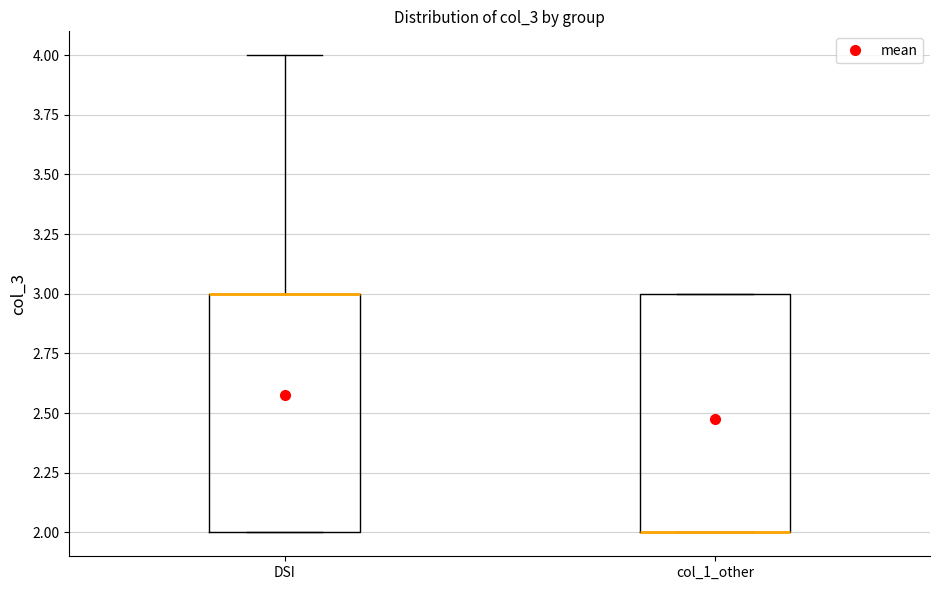

Where is the lower edge of the box for DSI on the y-axis? The values are not printed on the chart, so give them approximately, as read against the axis.

2